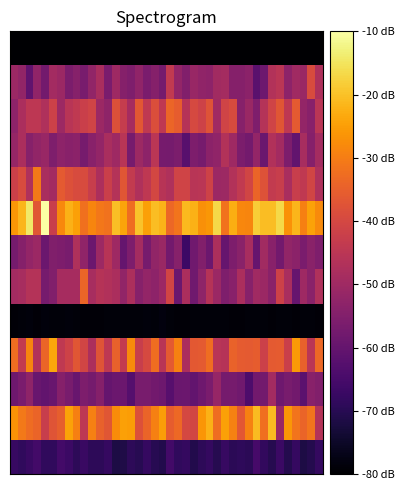

How many categories are shown in the chart?

40